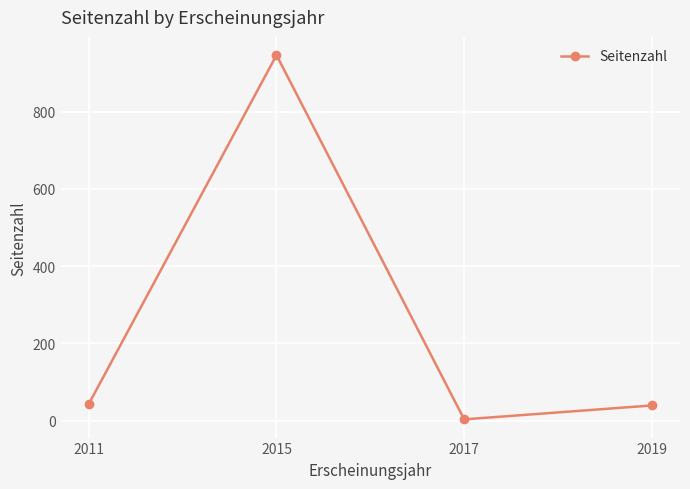

The chart shows a value of 3 at 2017. True or false?

True